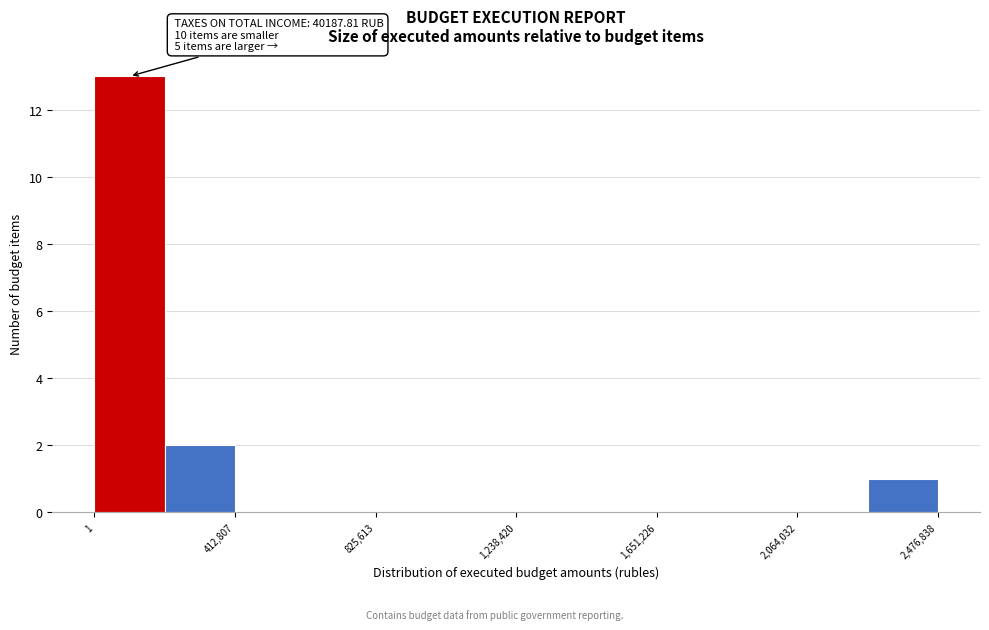

Over which range of the x-axis is the bar tallest?

0 to 200000